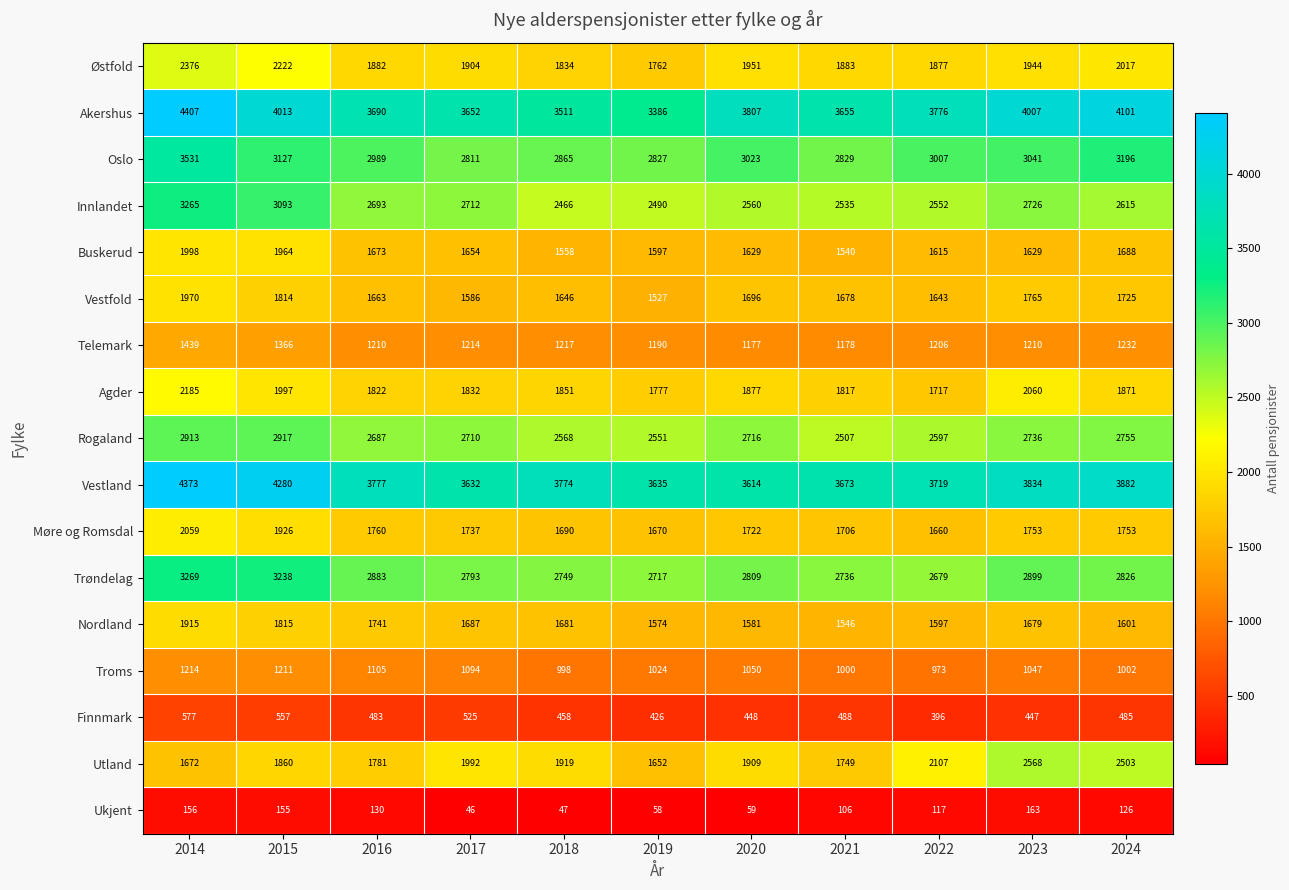

What is the sum of all Innlandet values?

29707